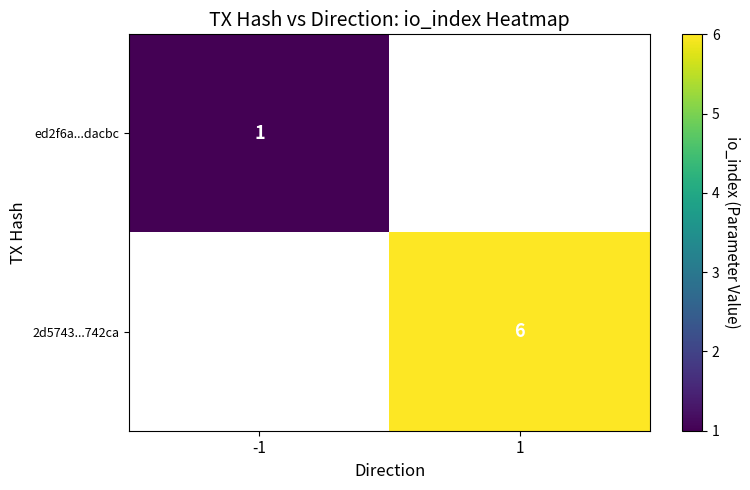

The value of 2d5743...742ca at 1 is 6. True or false?

True